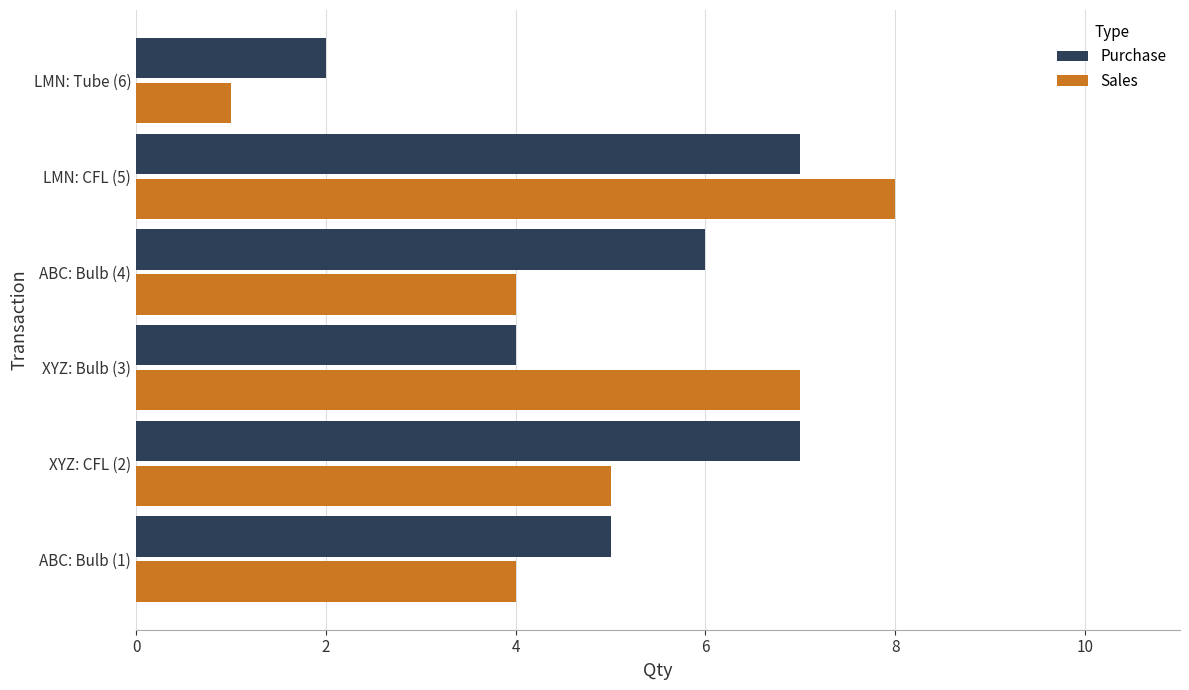

What is the sum of all Sales values?

29